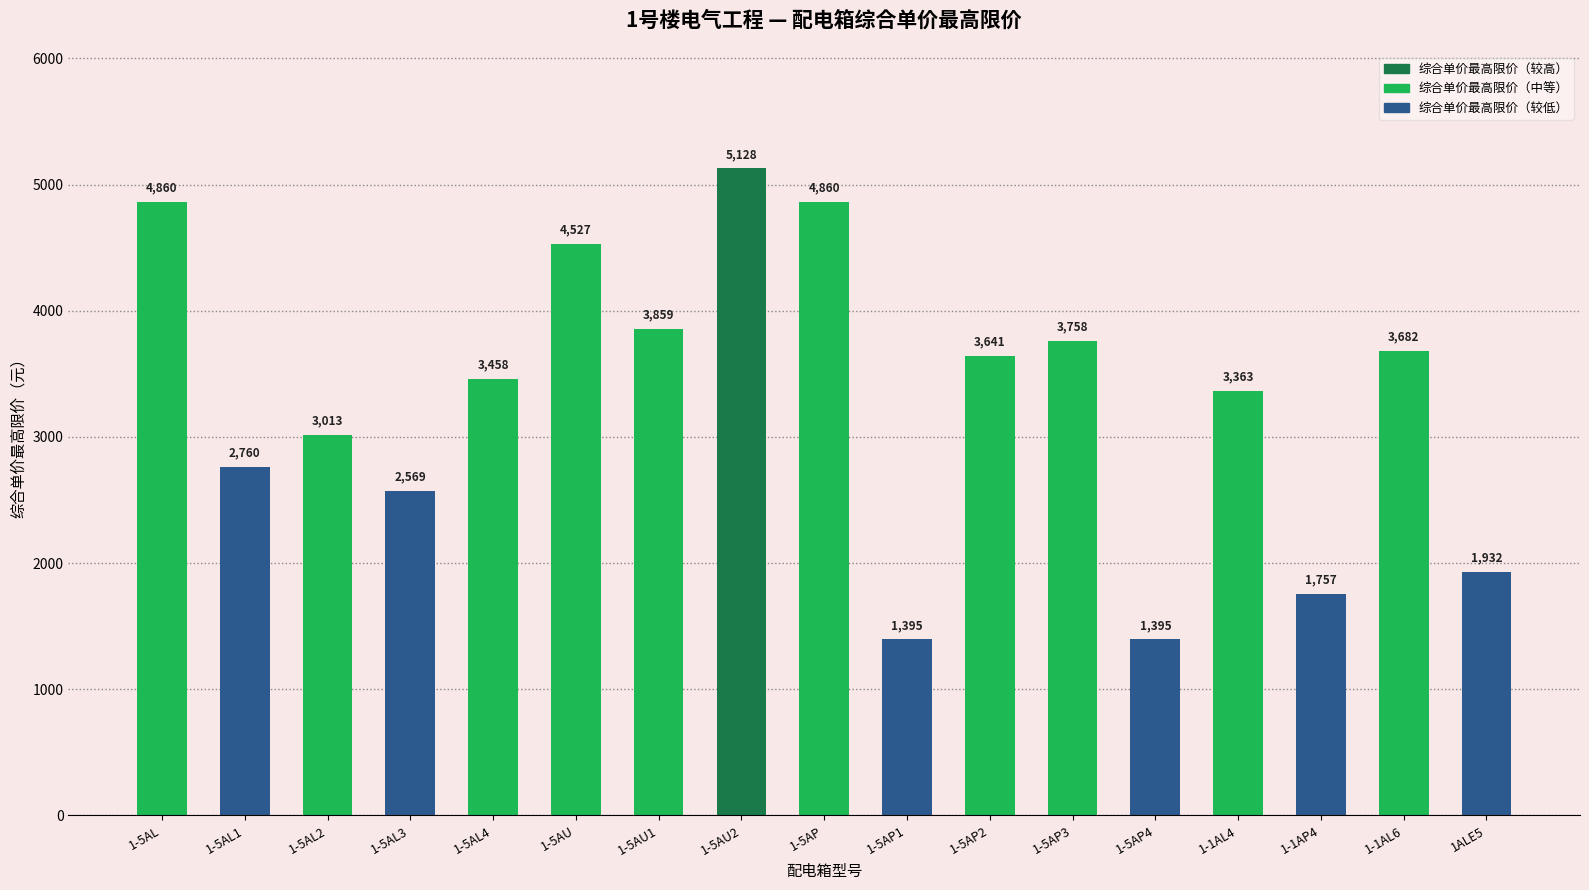

What is the smallest value displayed?

1394.5